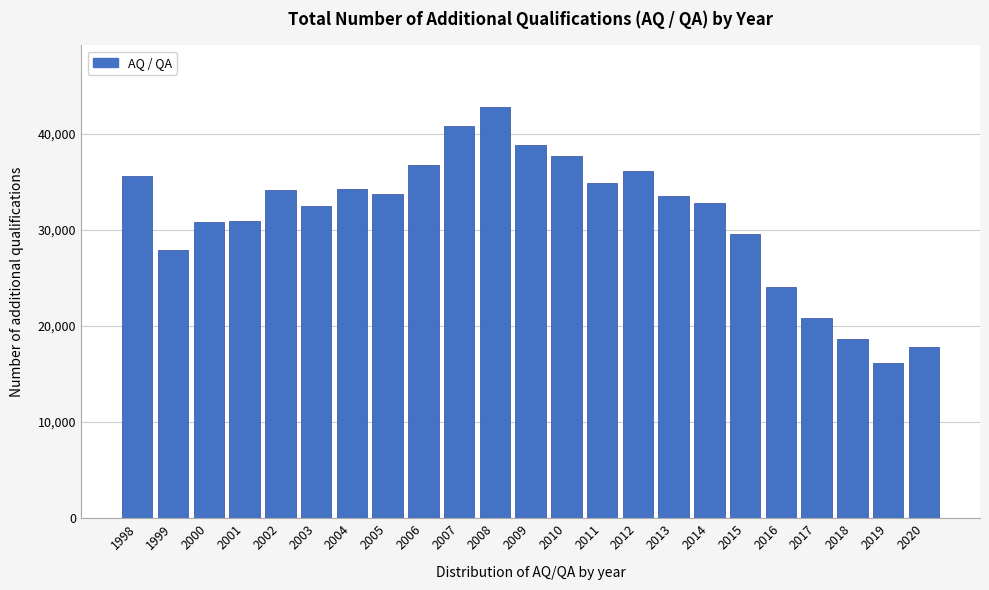

At which category does the chart reach its minimum across all series?

2019